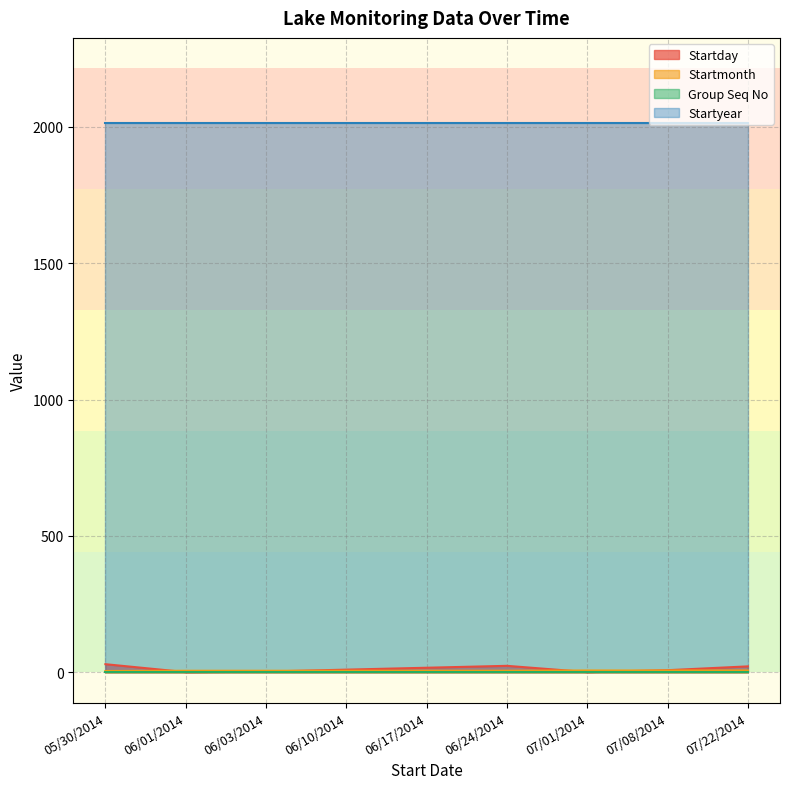

What is the value of the Startday point at the 1st from the left?

30